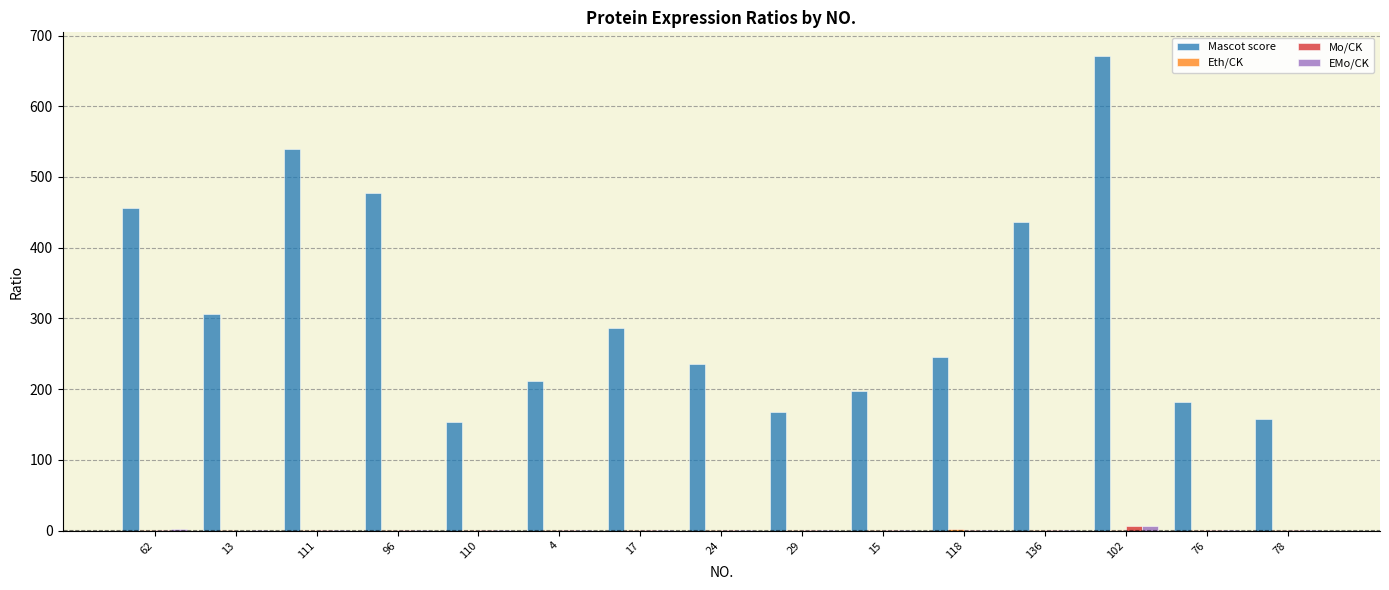

What is the maximum value shown in the chart?

671.0